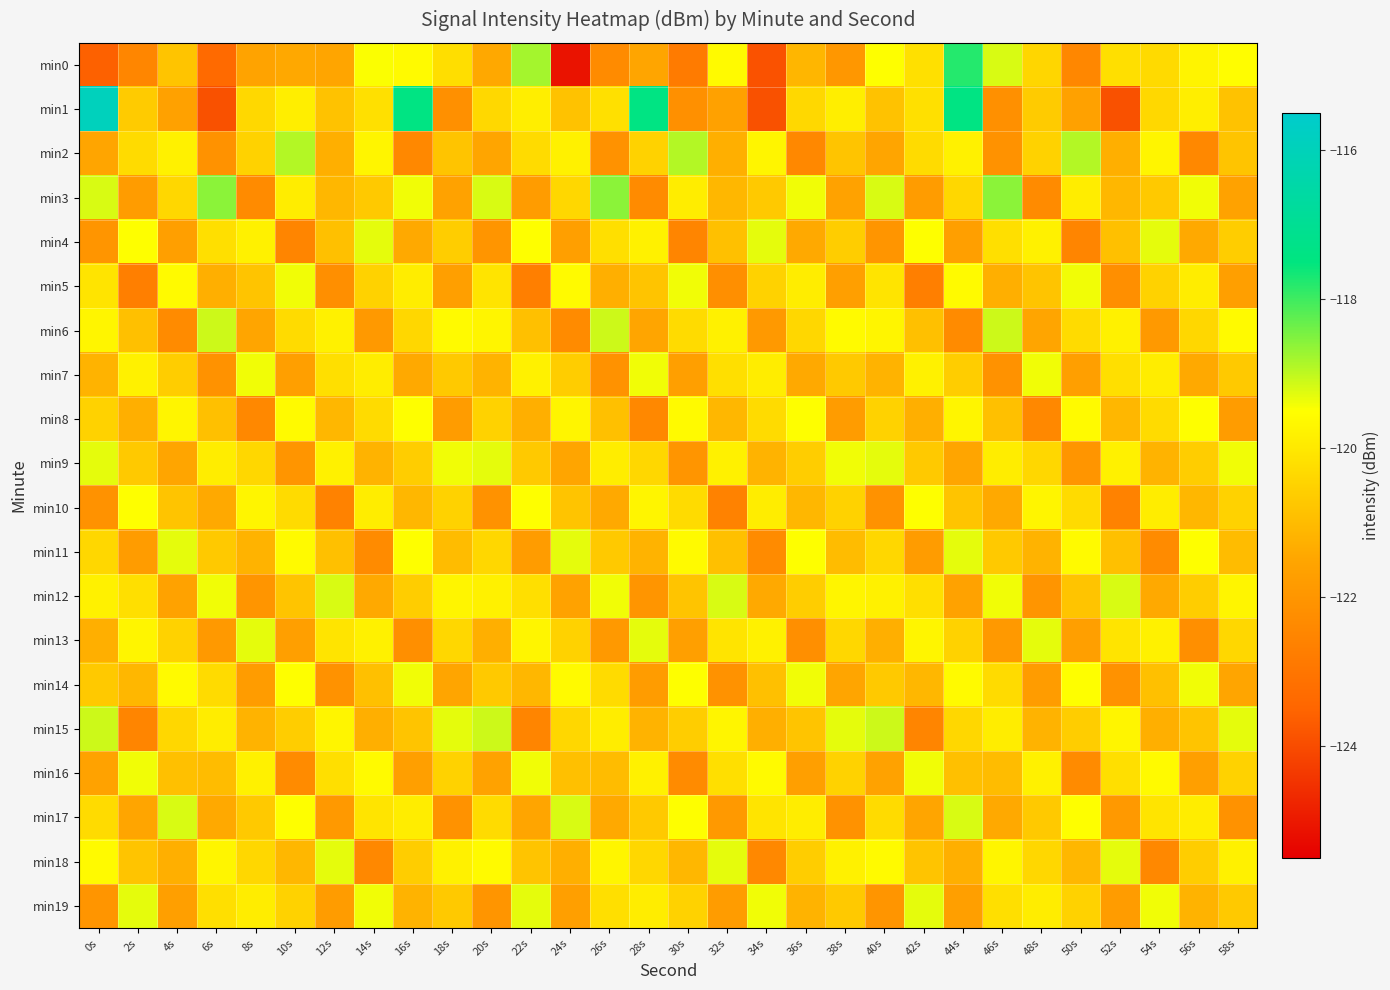

What is the difference between the highest and lowest values at 18s?

2.9